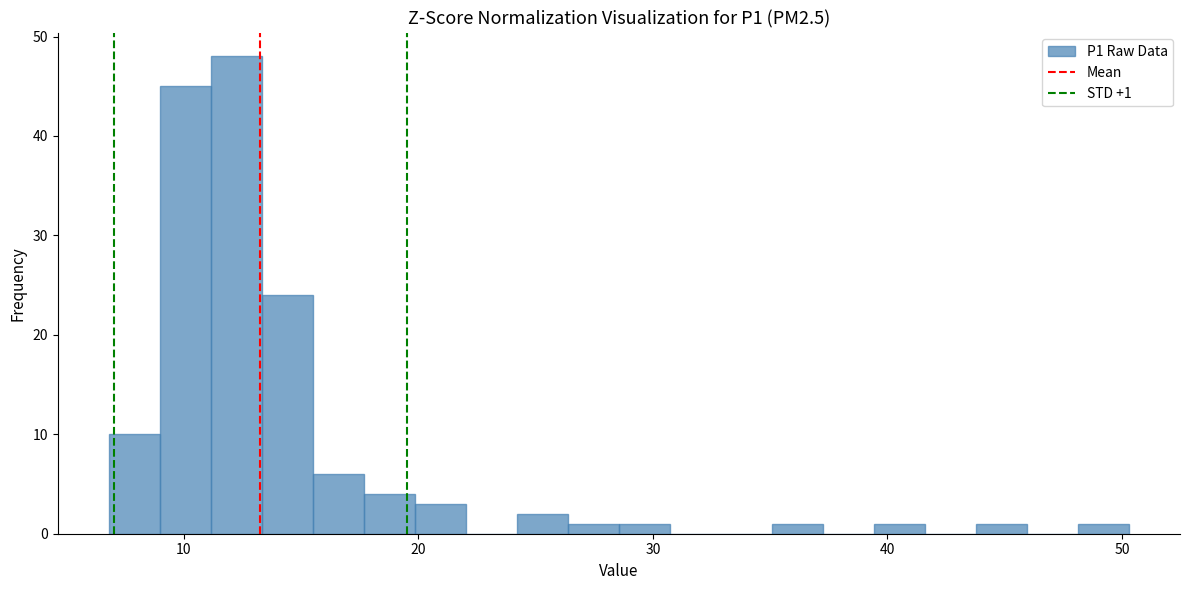

Read against the x-axis, roughly where is the centre of the tallest bar?

12